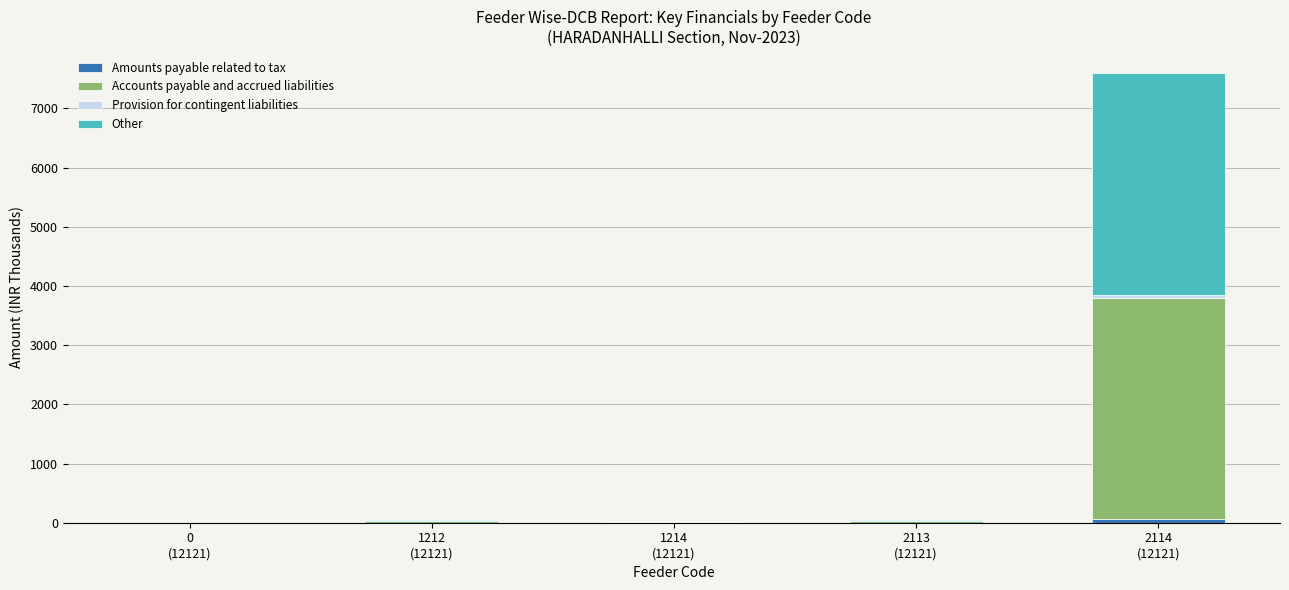

Count the number of categories in the chart.

5